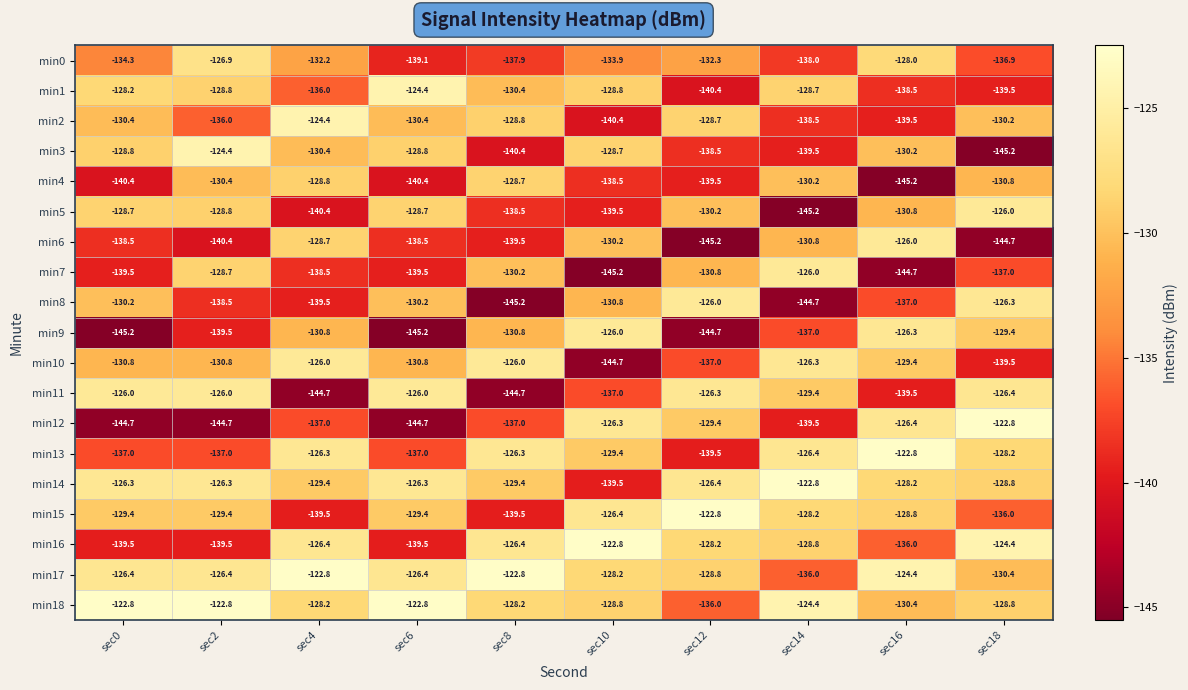

What is the minimum value shown in the chart?

-145.2